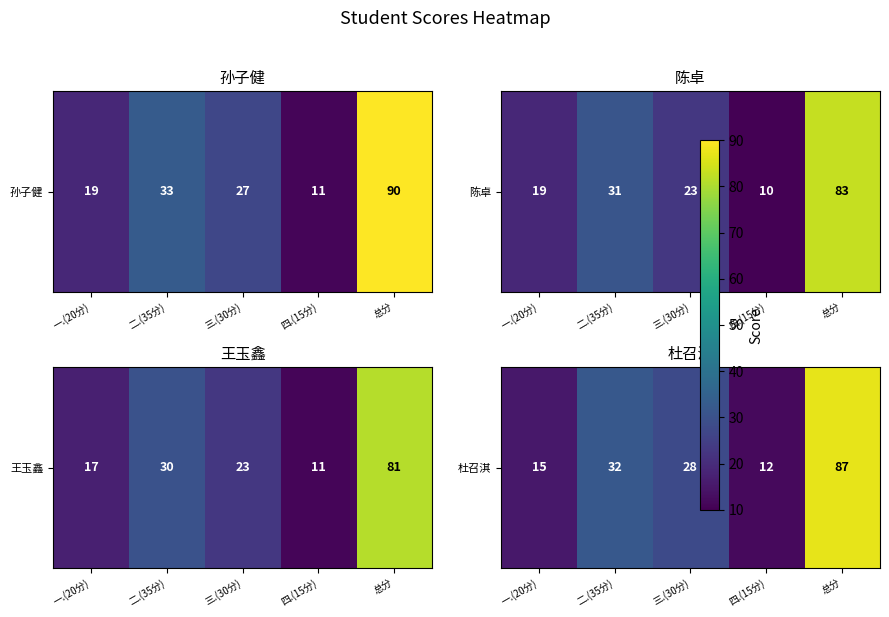

List the labels in order of value, smallest first.

四.(15分), 一.(20分), 三.(30分), 二.(35分), 总分